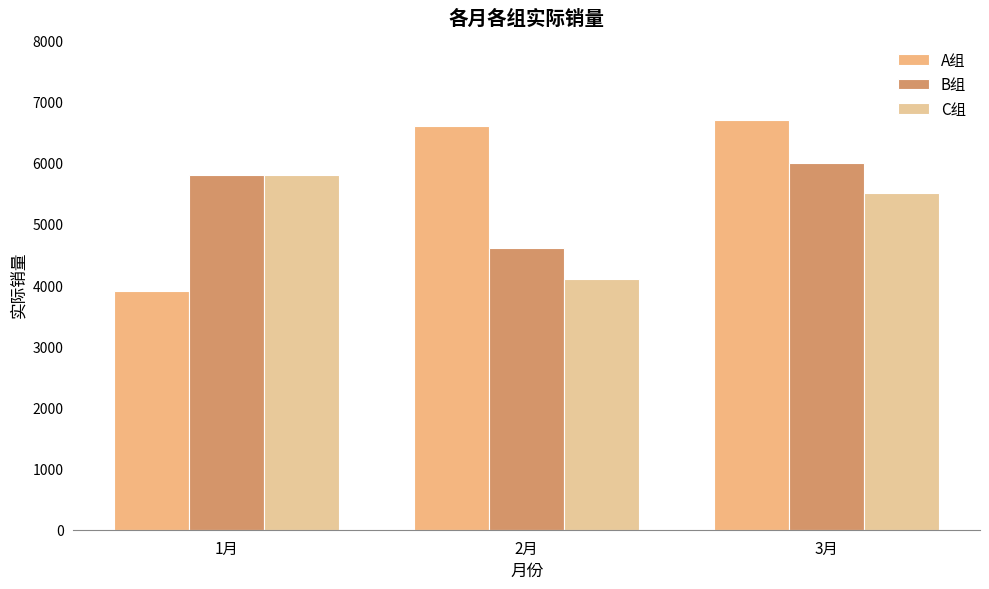

Reading left to right, transcribe all the data shown in this chart.

A组: 1月=3900	2月=6600	3月=6700
B组: 1月=5800	2月=4600	3月=6000
C组: 1月=5800	2月=4100	3月=5500